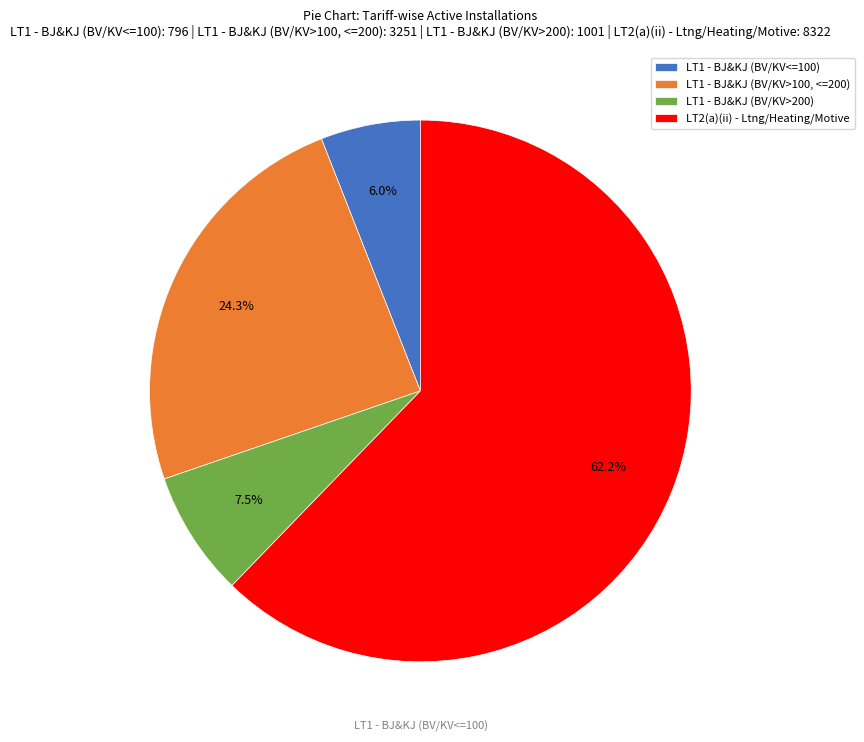

What is the majority slice?

LT2(a)(ii) - Ltng/Heating/Motive